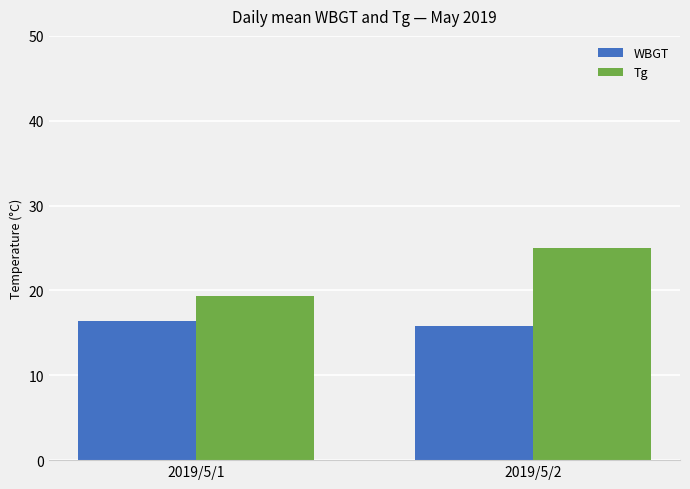

Is it true that WBGT equals 22.3 at 2019/5/2?

False